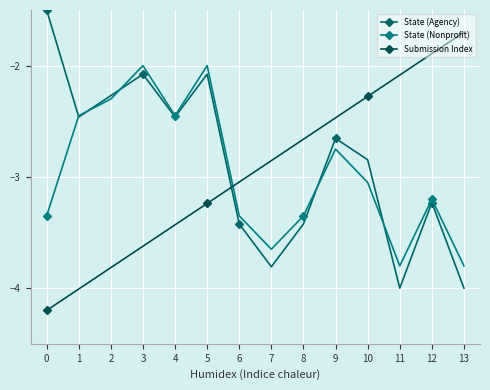

What is the approximate value of State (Nonprofit) at 11?

-3.8